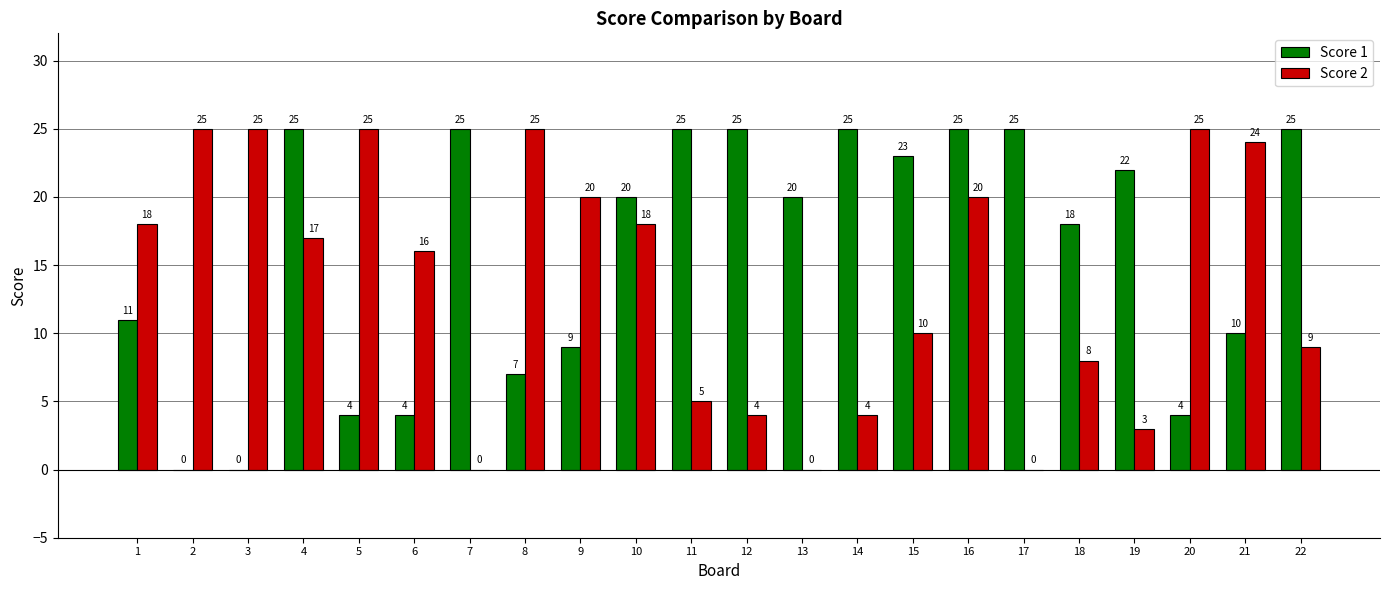

What is the sum of all Score 2 values?

301